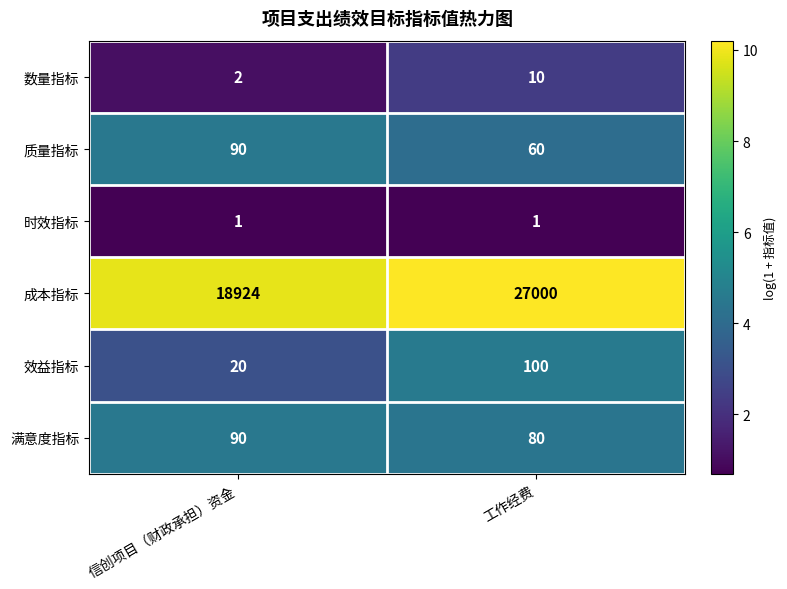

At which label is 成本指标 closest to 22962?

信创项目（财政承担）资金